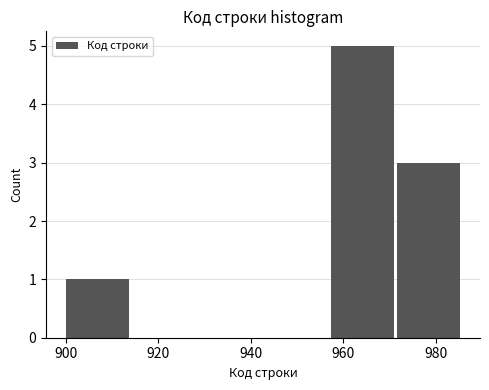

How tall is the bar that spans 972 to 986 on the x-axis? Neither the bar edges nor the heights are printed on the chart, so give them approximately, as read against the axes.

3